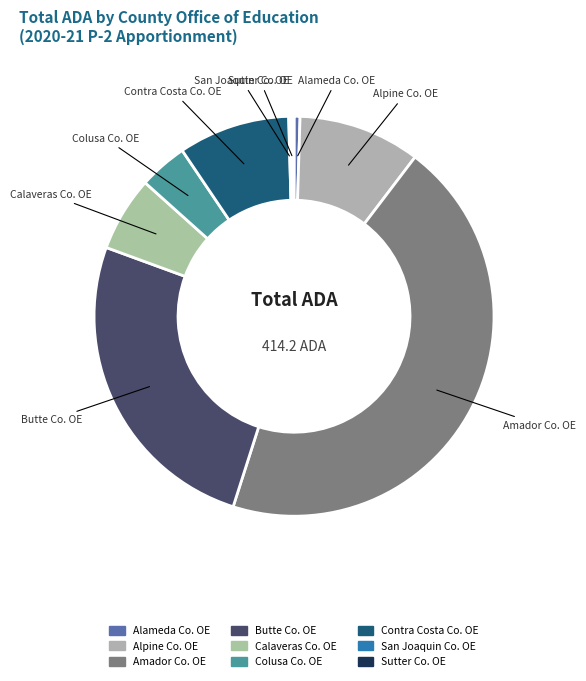

Is there any slice that represents more than half of the pie?

No